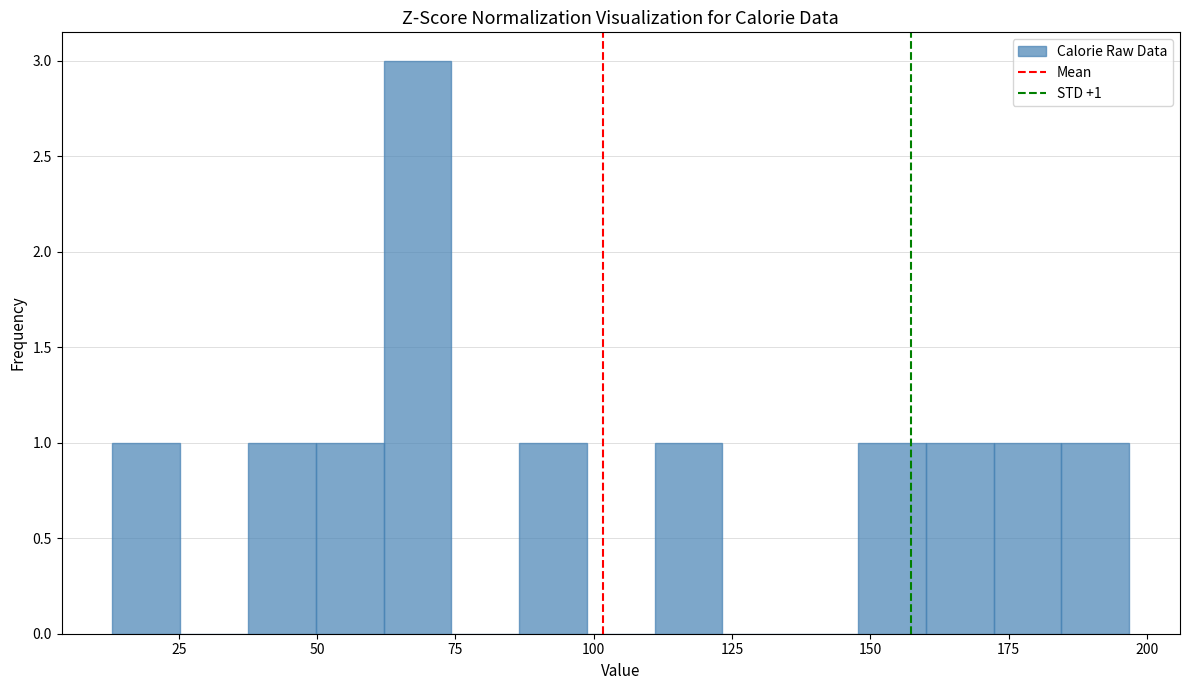

Read against the x-axis, roughly where is the centre of the tallest bar?

70